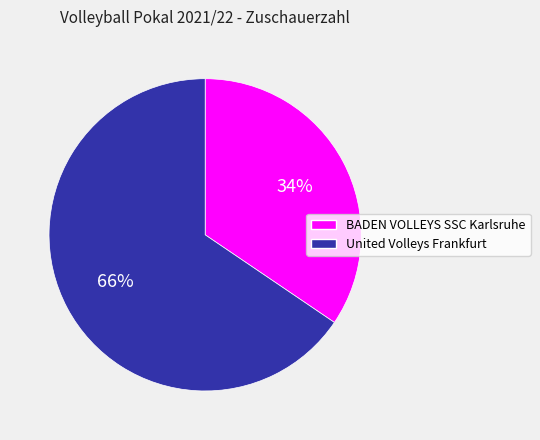

What percentage is the United Volleys Frankfurt slice, to the nearest percent?

66%